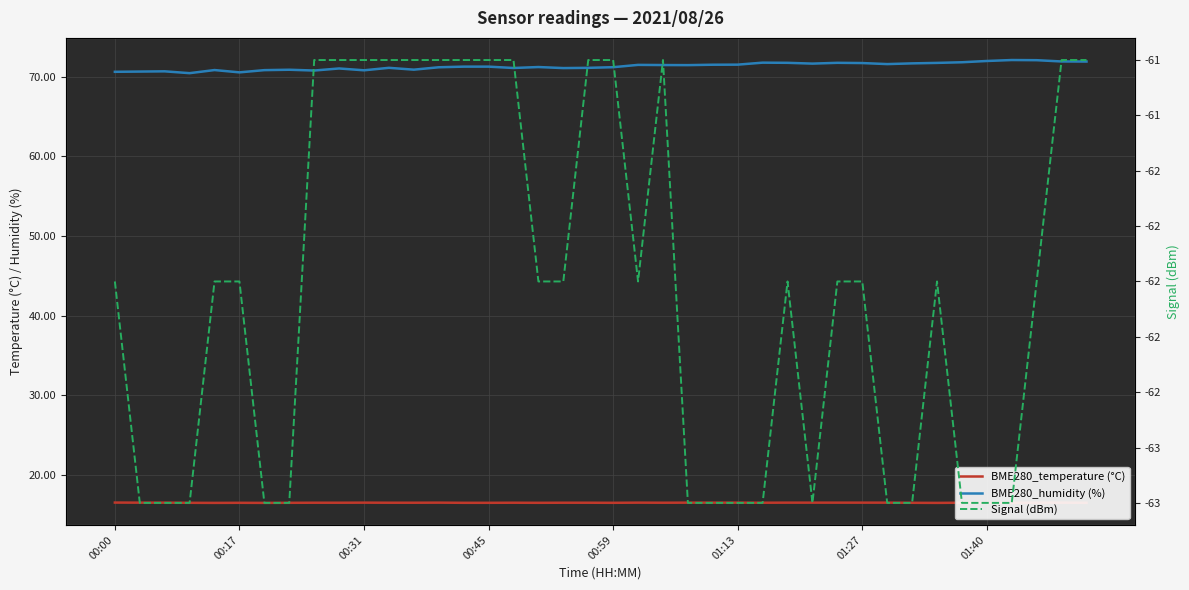

How many values in the Signal (dBm) series are below -62?

15